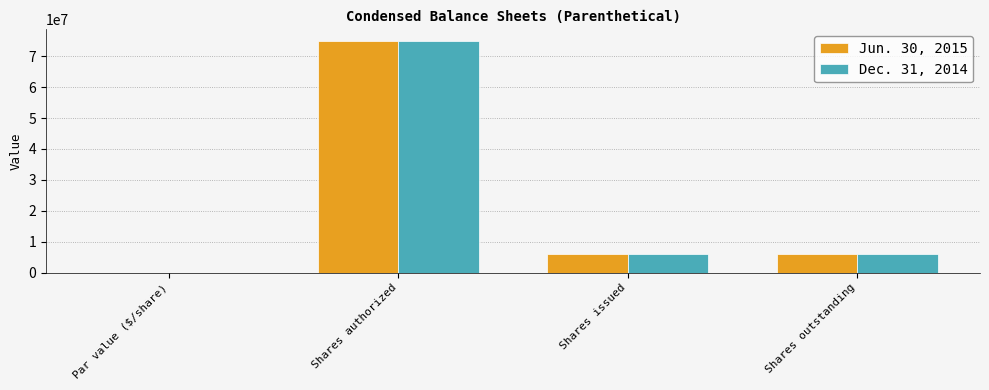

Which label corresponds to the largest value in the chart?

Shares authorized